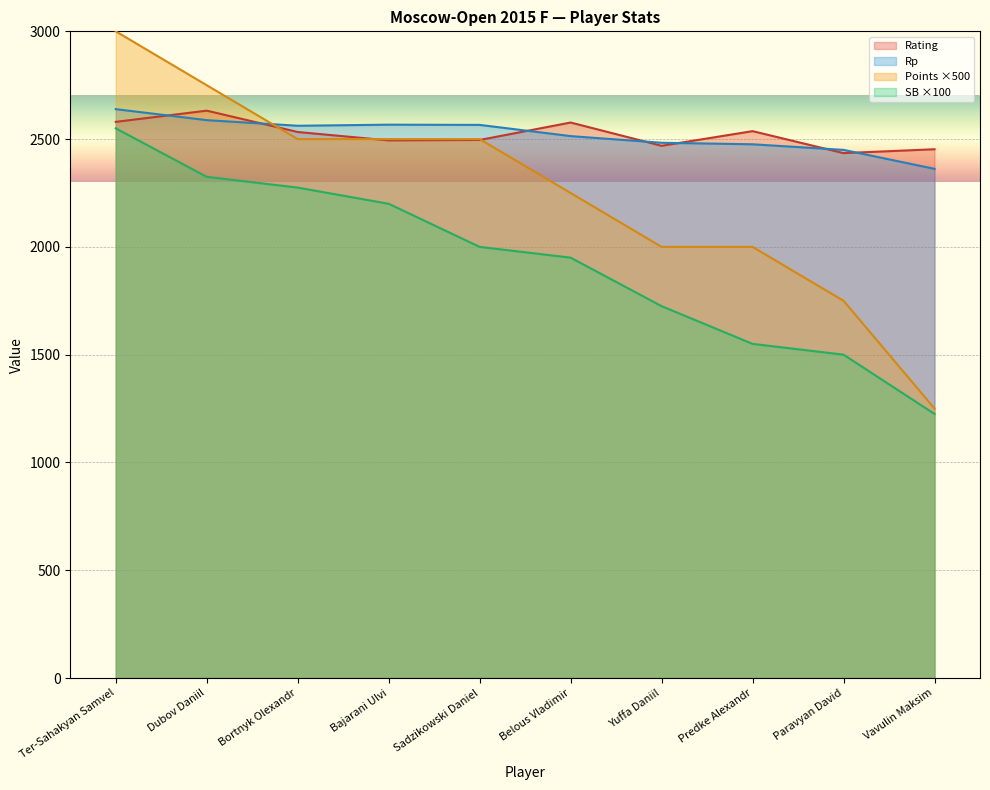

What is the greatest value displayed?

3000